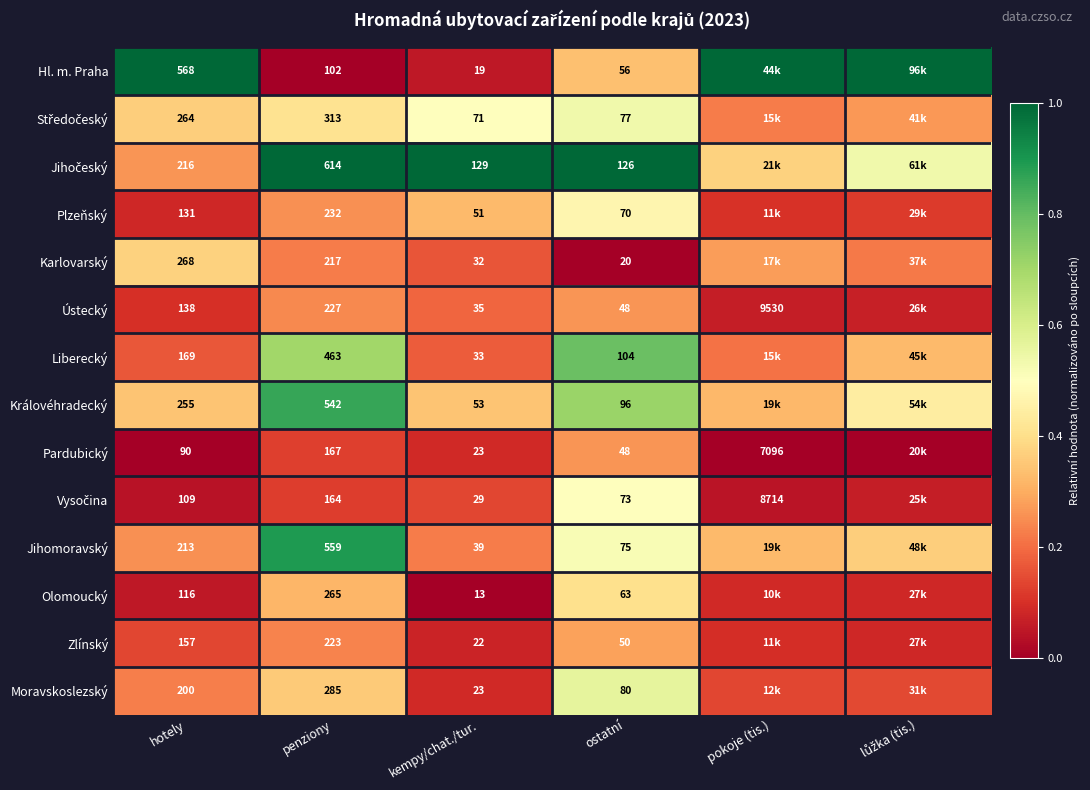

Between penziony and kempy/chat./tur., which series saw the biggest shift?

Jihomoravský